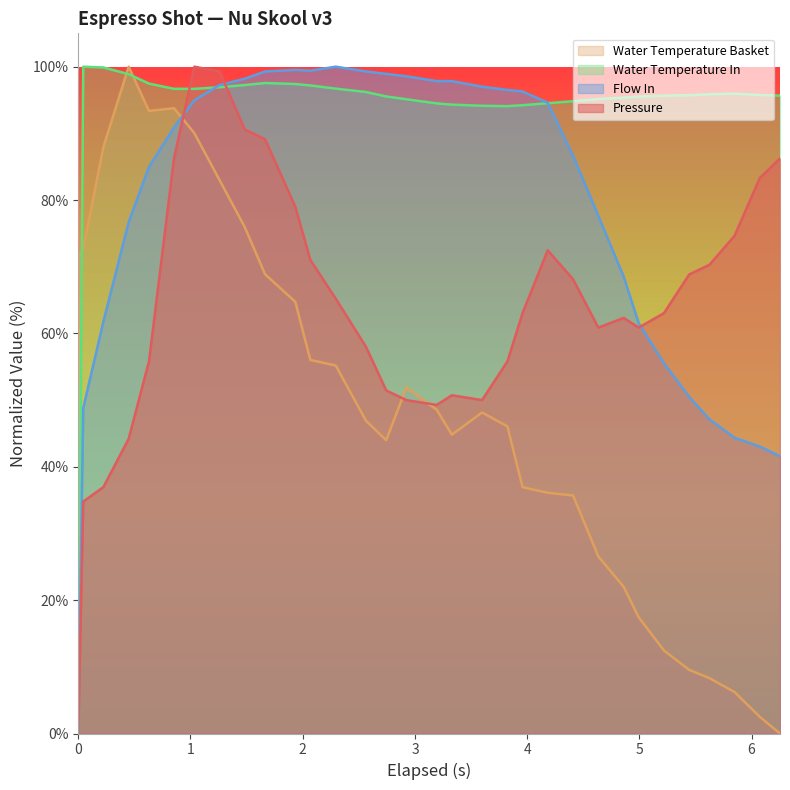

True or false: pressure and flow_in cross at least once.

True